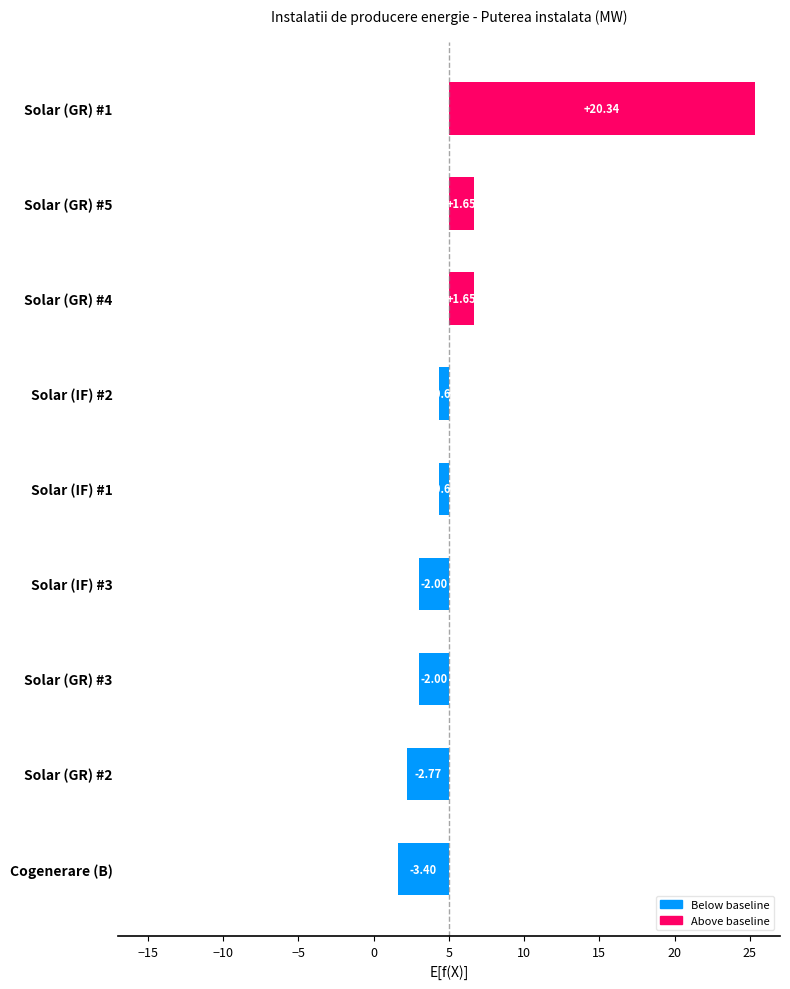

What is the difference between the maximum and minimum values?

23.7